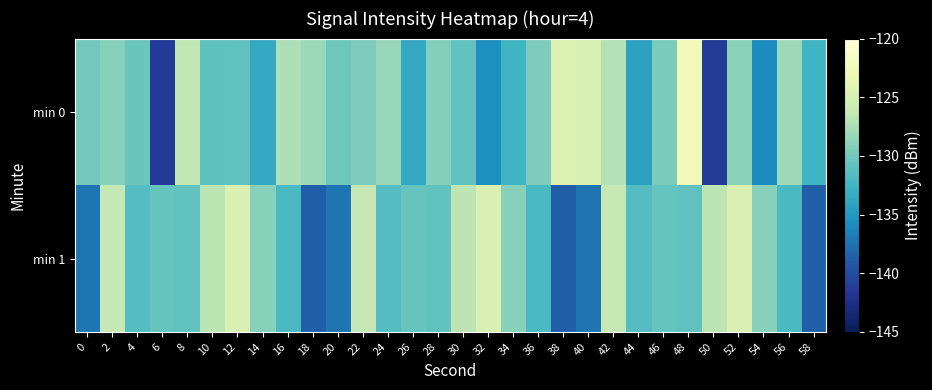

Which category has the lowest value across all series?

6